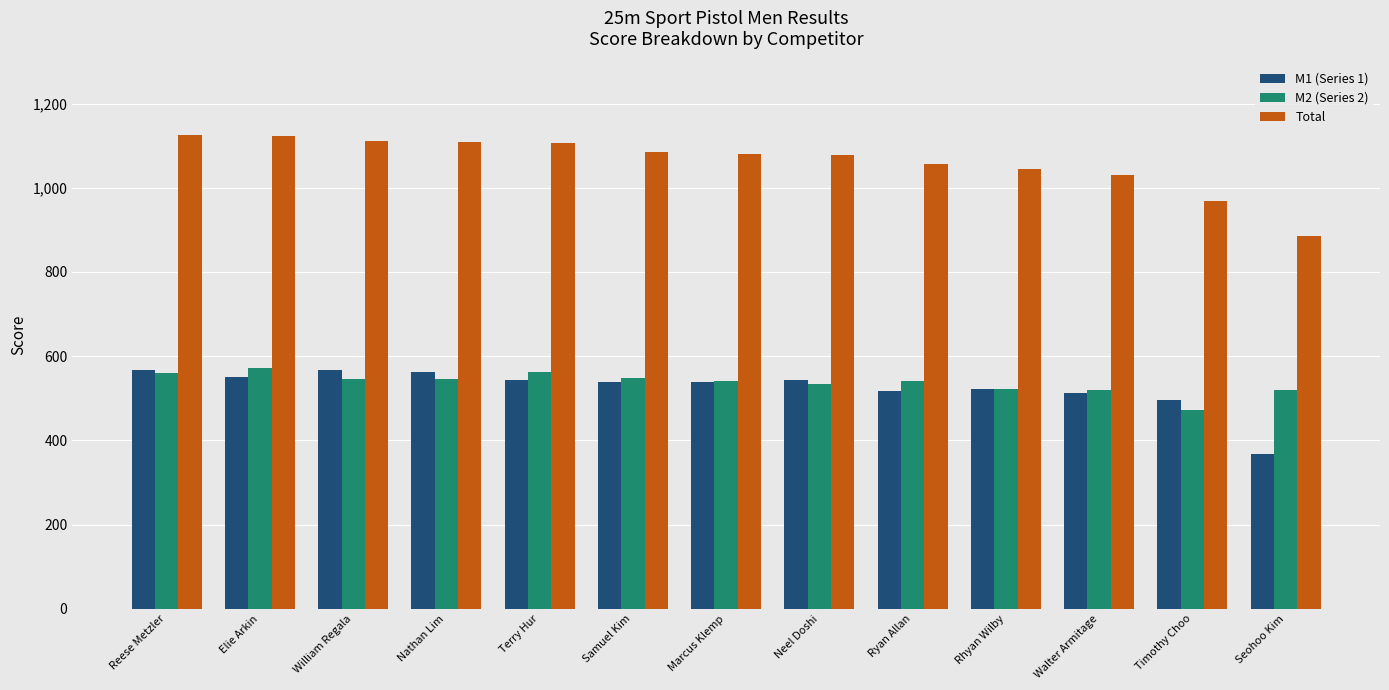

What is the spread (max minus min) of values at Ryan Allan?

540